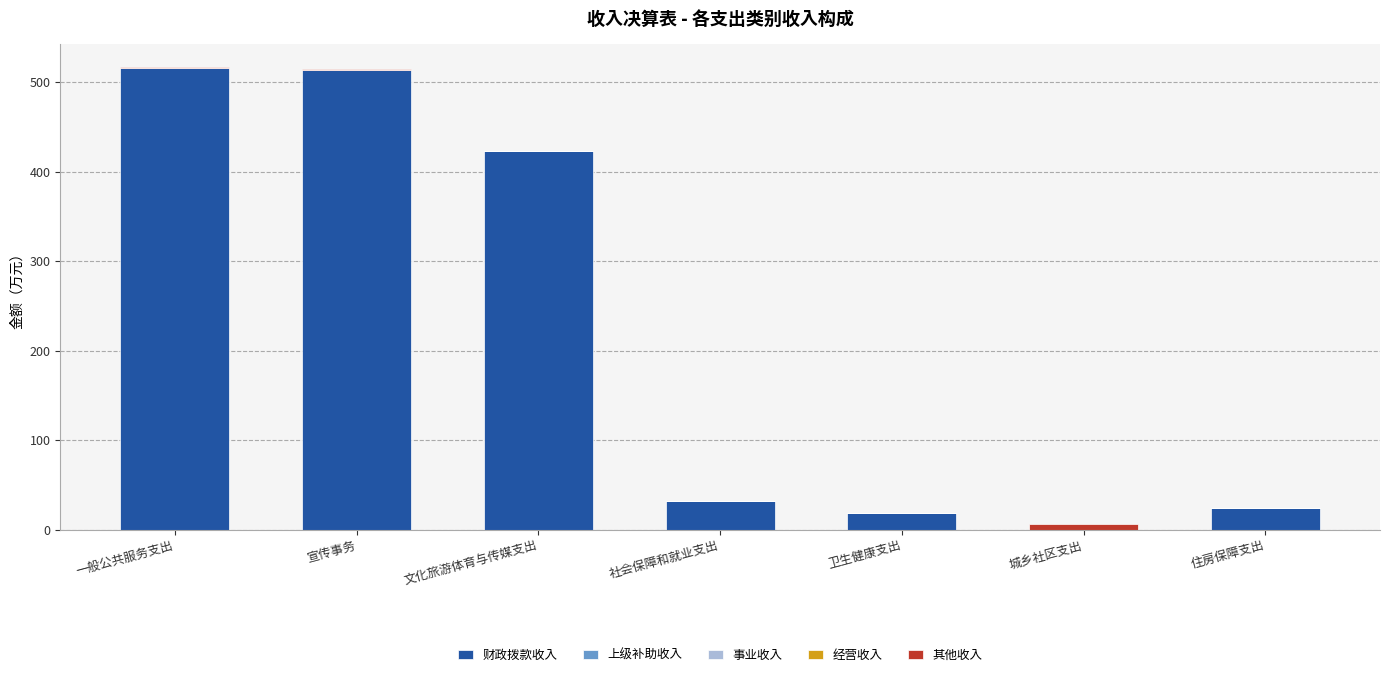

Is it true that 财政拨款收入 equals 515.5 at 一般公共服务支出?

True